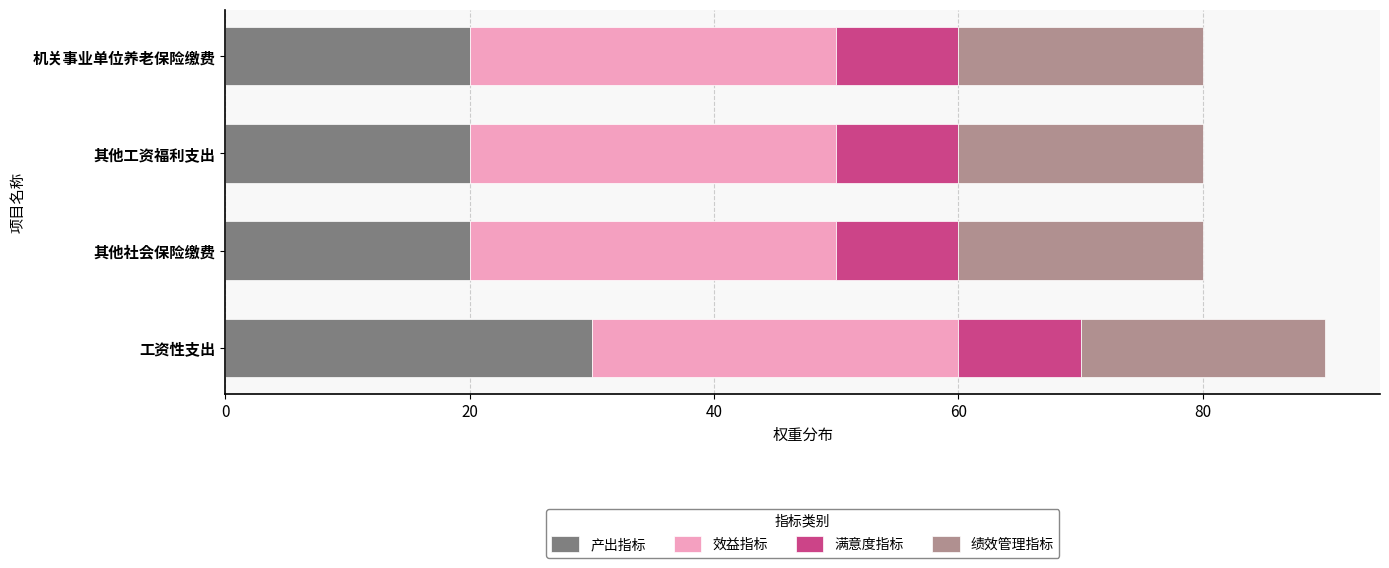

How many data points does each series have?

4